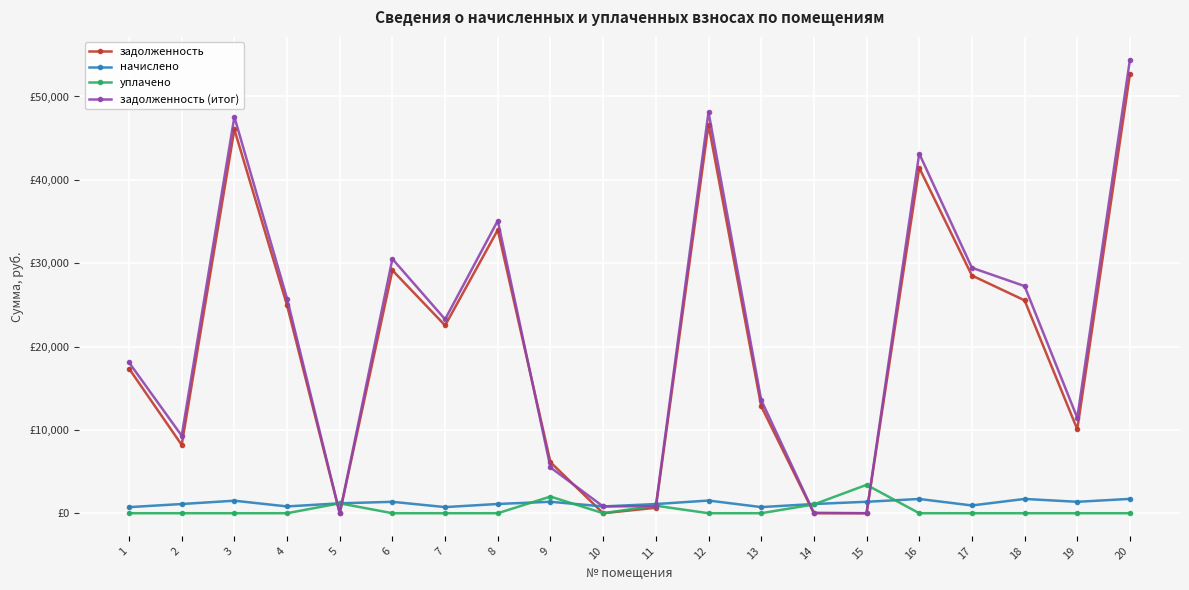

Between which two adjacent categories do задолженность and задолженность (итог) first intersect?

8 and 9